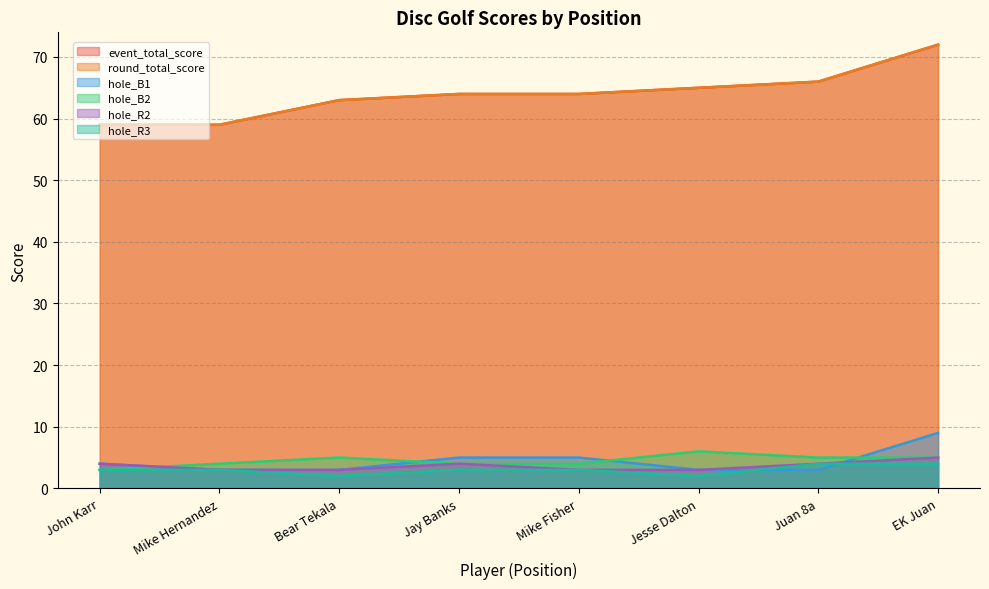

At how many categories does at least one series exceed 19?

8